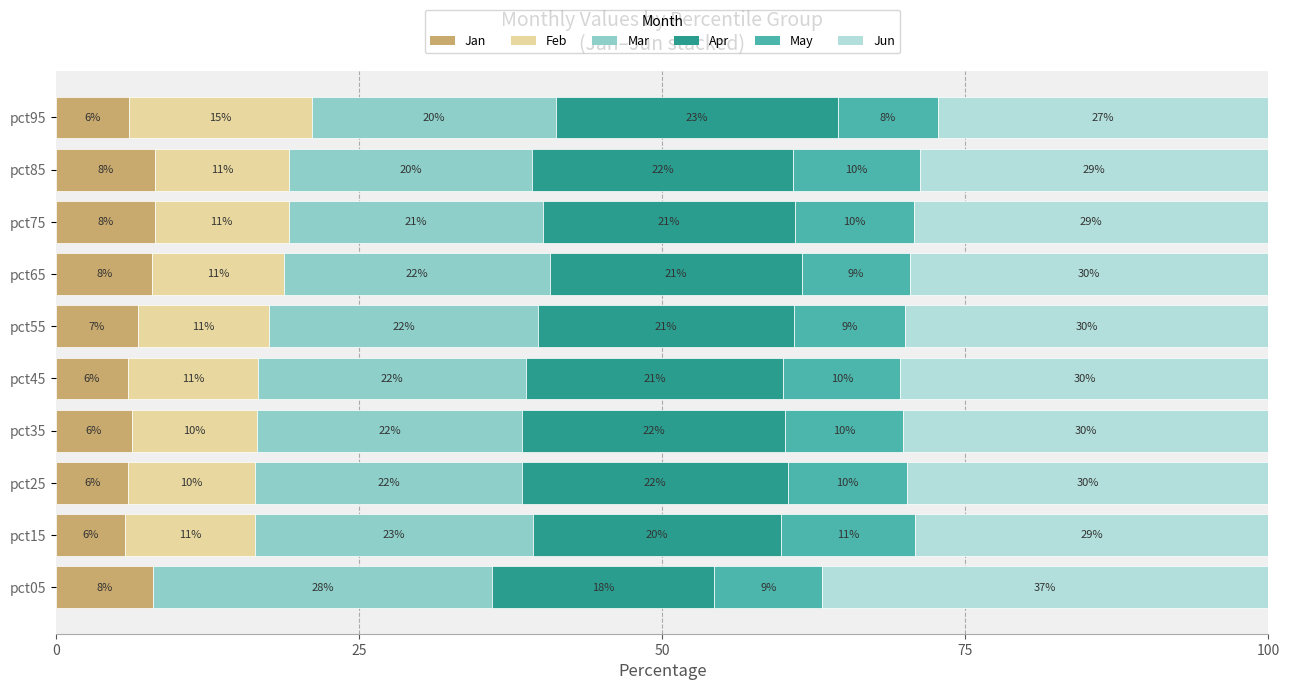

What is the total value across all series at pct25?

100.0